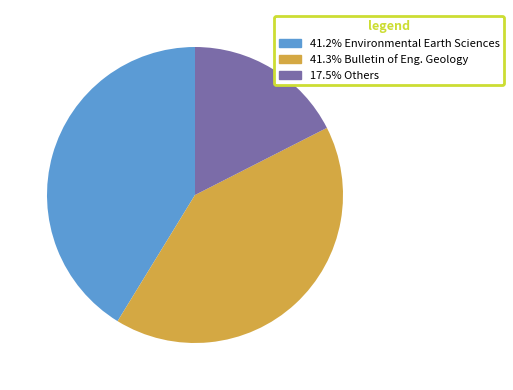

Is there a majority slice in this chart?

No